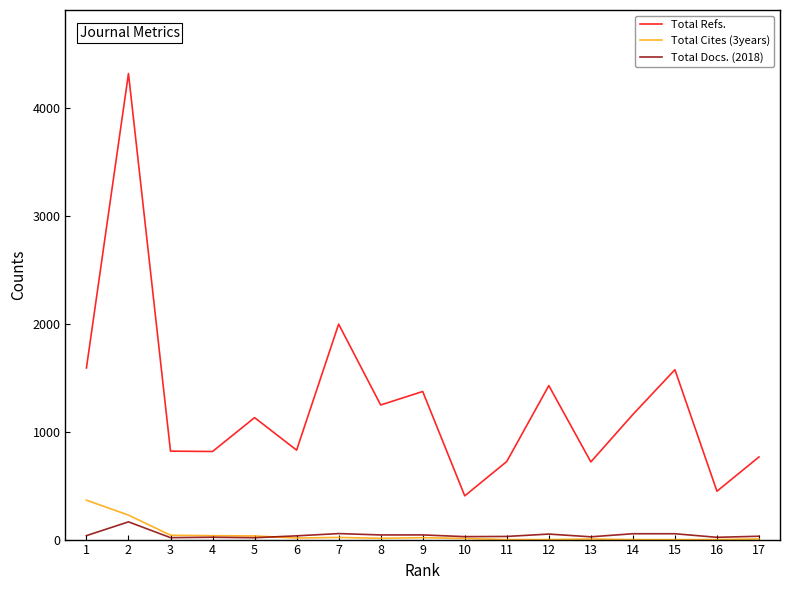

Reading left to right, transcribe all the data shown in this chart.

Total Refs.: 1=1592.1	2=4323.3	3=820.4	4=817.2	5=1131.3	6=829.8	7=1998.8	8=1248.6	9=1373.8	10=405.6	11=724.5	12=1428.4	13=720.5	14=1160.6	15=1575.9	16=448.8	17=766.5
Total Cites (3years): 1=365.6	2=227.1	3=40.3	4=36.3	5=33.8	6=14.0	7=20.0	8=11.7	9=17.6	10=10.3	11=0.0	12=0.2	13=5.3	14=0.0	15=0.0	16=0.0	17=5.8
Total Docs. (2018): 1=36.6	2=164.4	3=17.9	4=21.6	5=17.1	6=34.7	7=55.6	8=43.0	9=43.3	10=27.3	11=29.1	12=51.1	13=25.7	14=54.2	15=54.1	16=21.1	17=31.0